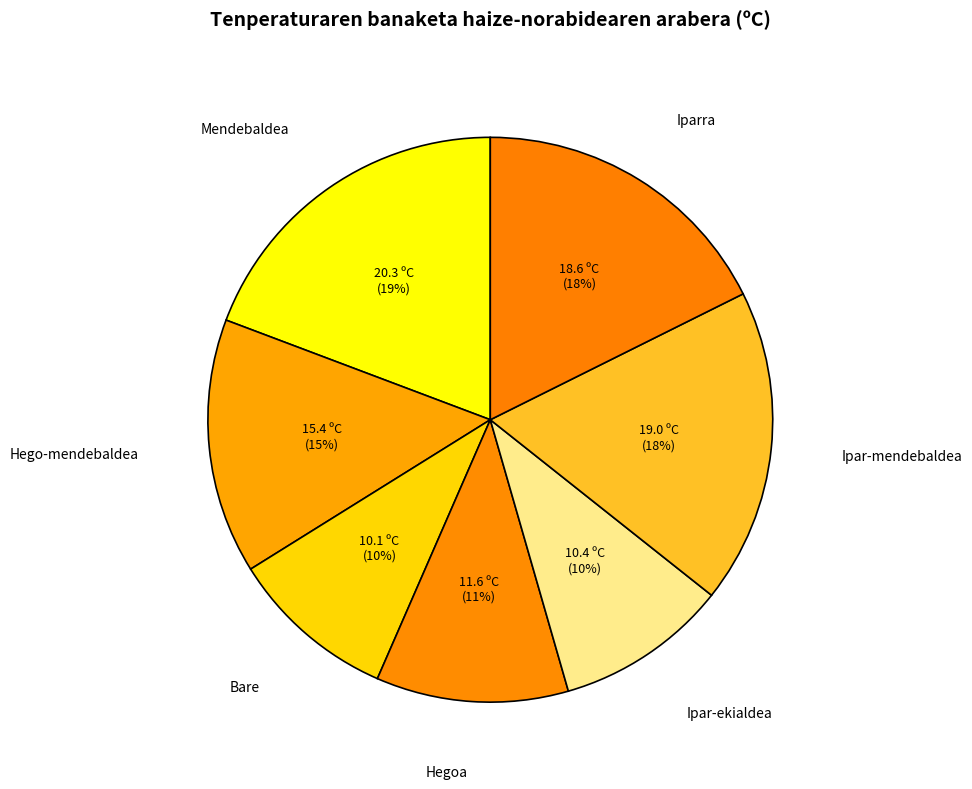

What is the ratio of the value at Hegoa to the value at Bare?

1.1